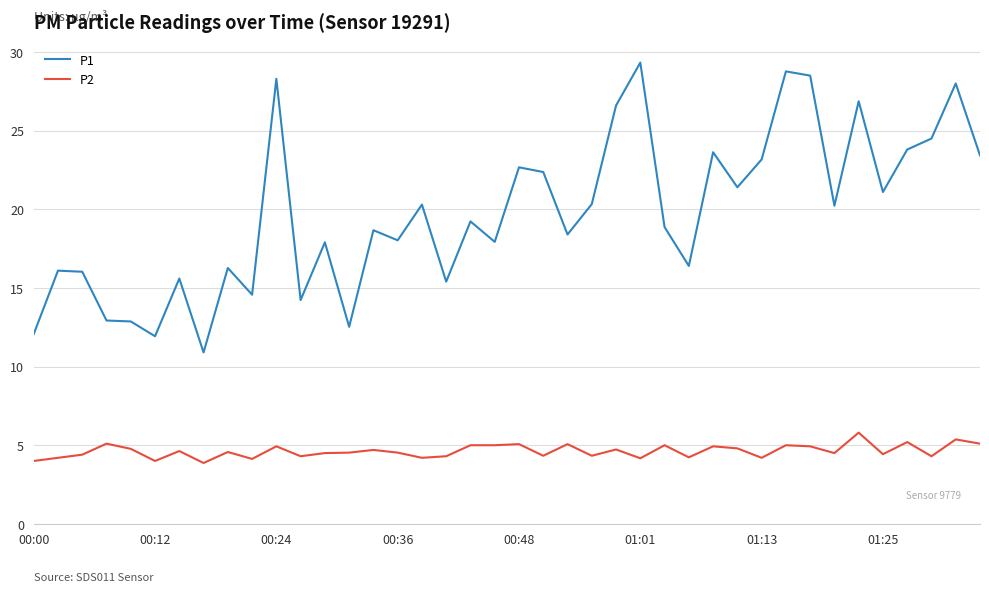

True or false: P2 and P1 intersect in this chart.

False